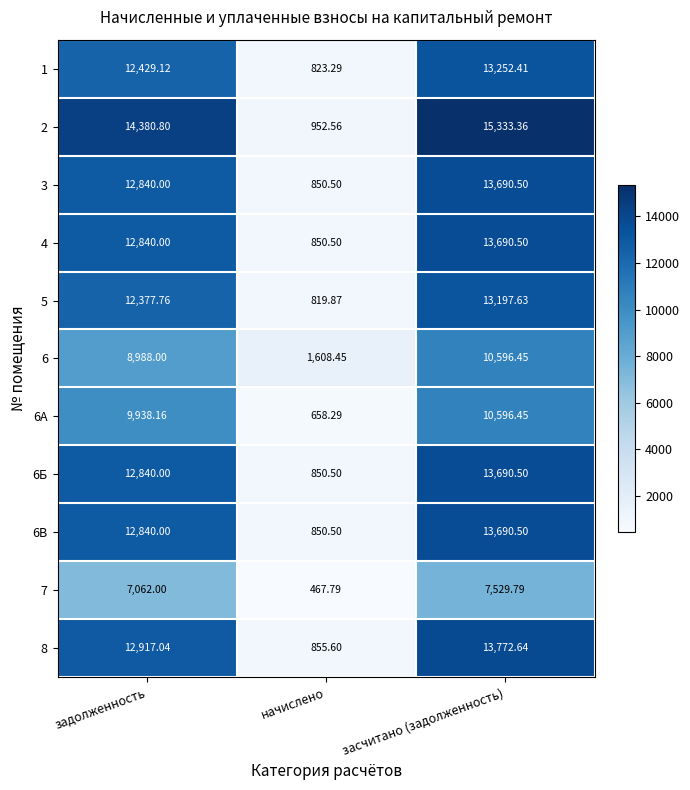

What is the smallest value displayed?

467.8